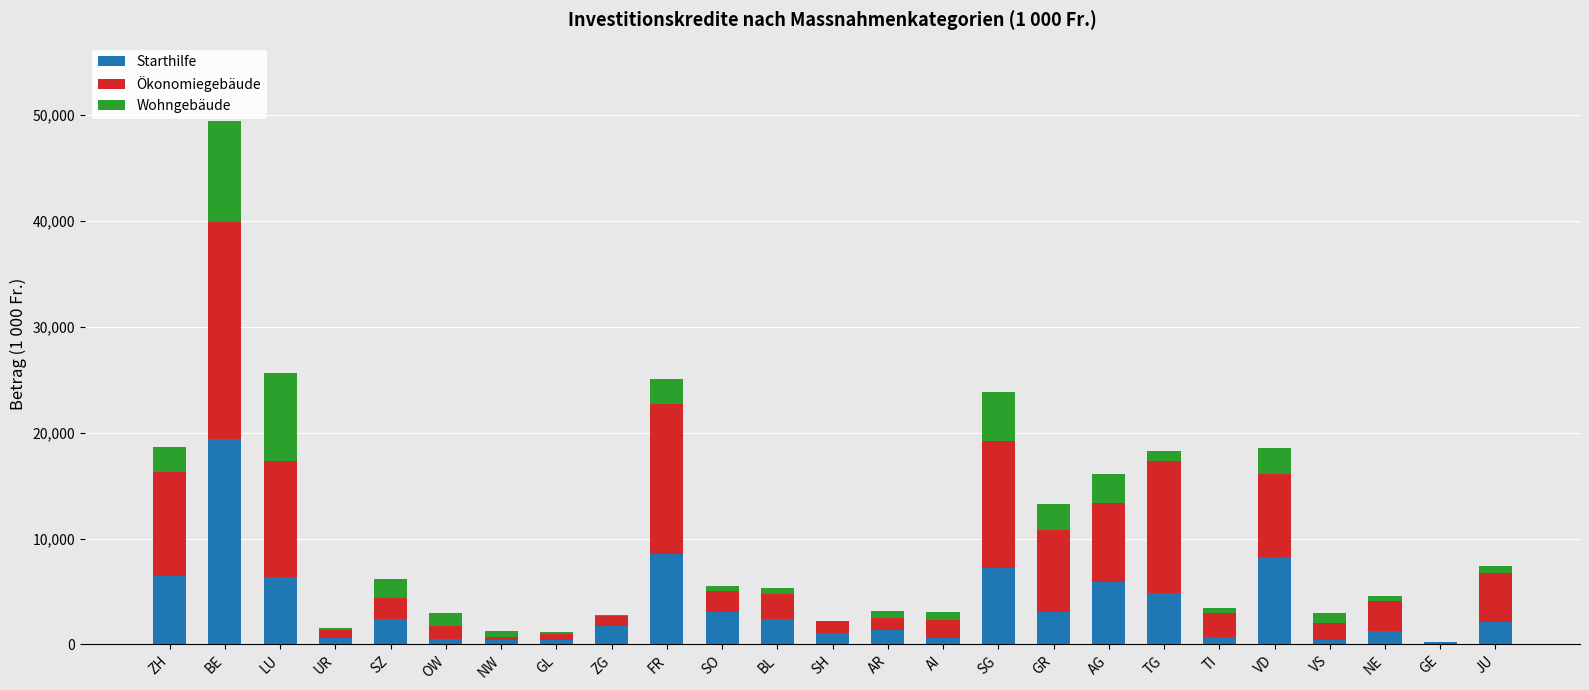

At which category is the sum across all series the highest?

BE